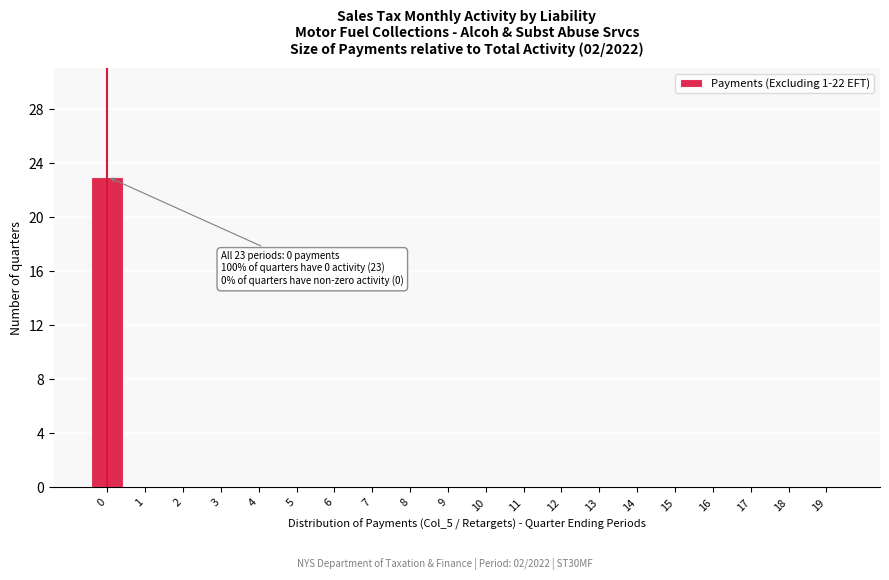

Reading left to right, transcribe all the data shown in this chart.

0=23	1=0	2=0	3=0	4=0	5=0	6=0	7=0	8=0	9=0	10=0	11=0	12=0	13=0	14=0	15=0	16=0	17=0	18=0	19=0